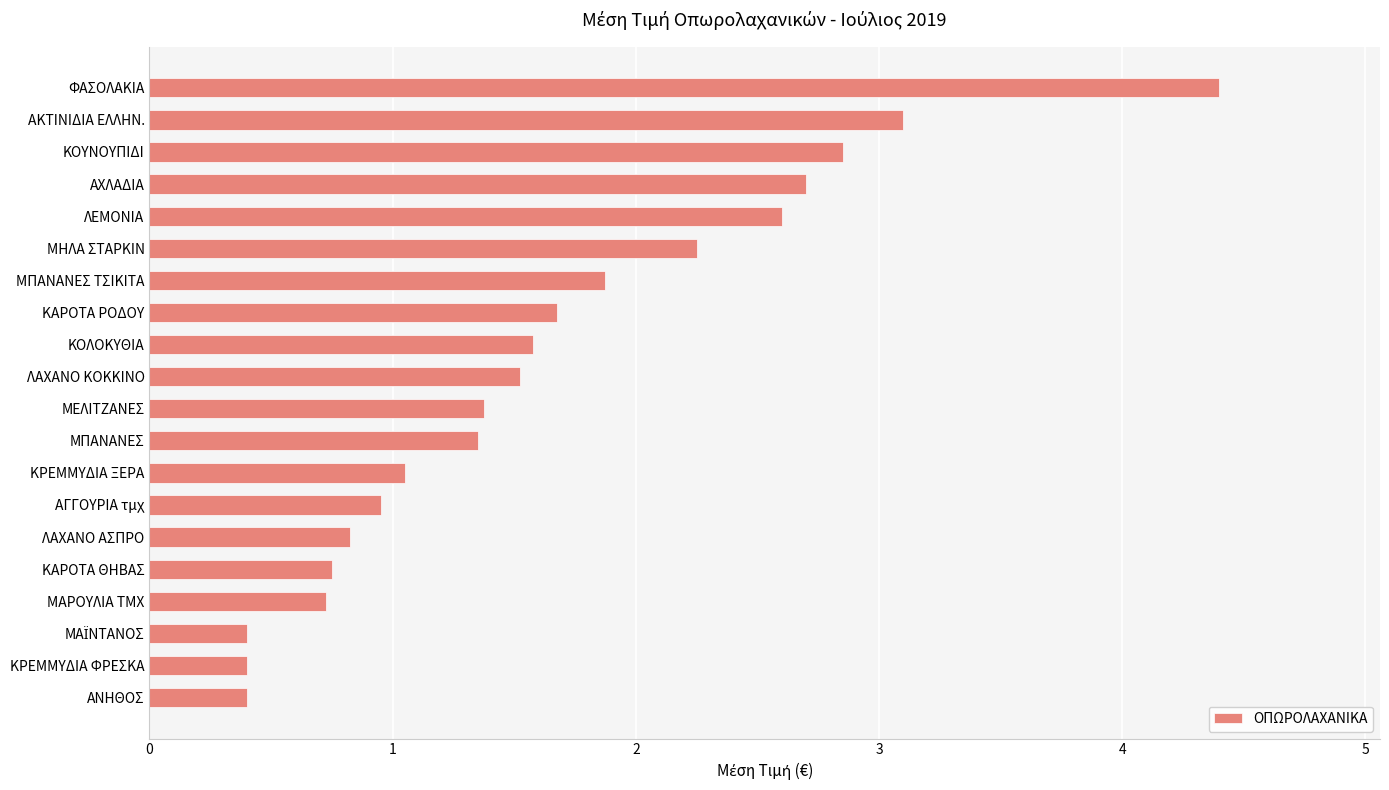

Is it true that the value at ΜΗΛΑ ΣΤΑΡΚΙΝ is 3.6?

False